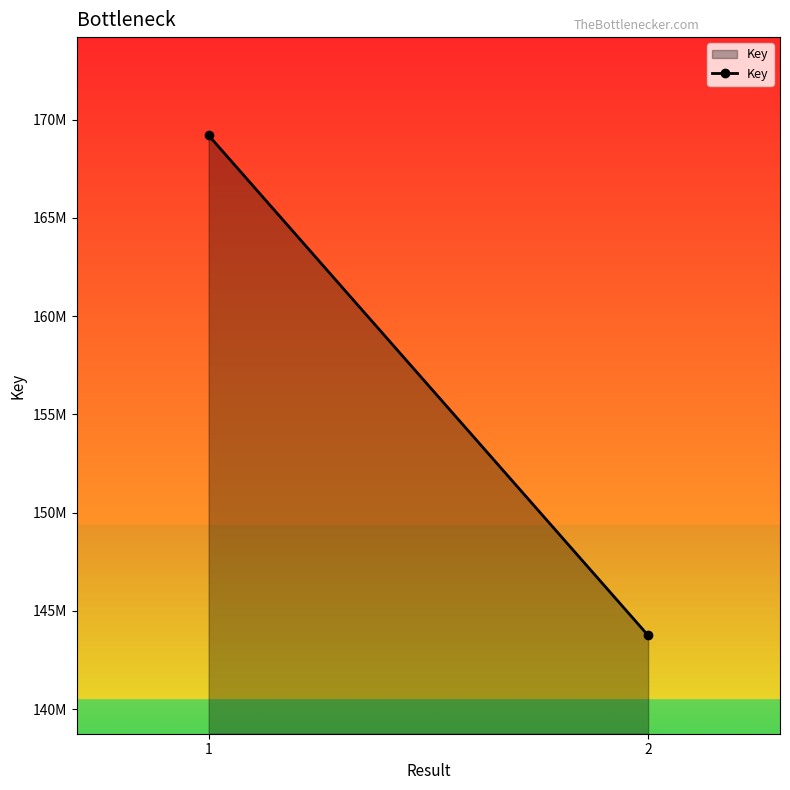

The value at 2 is 228829536. True or false?

False